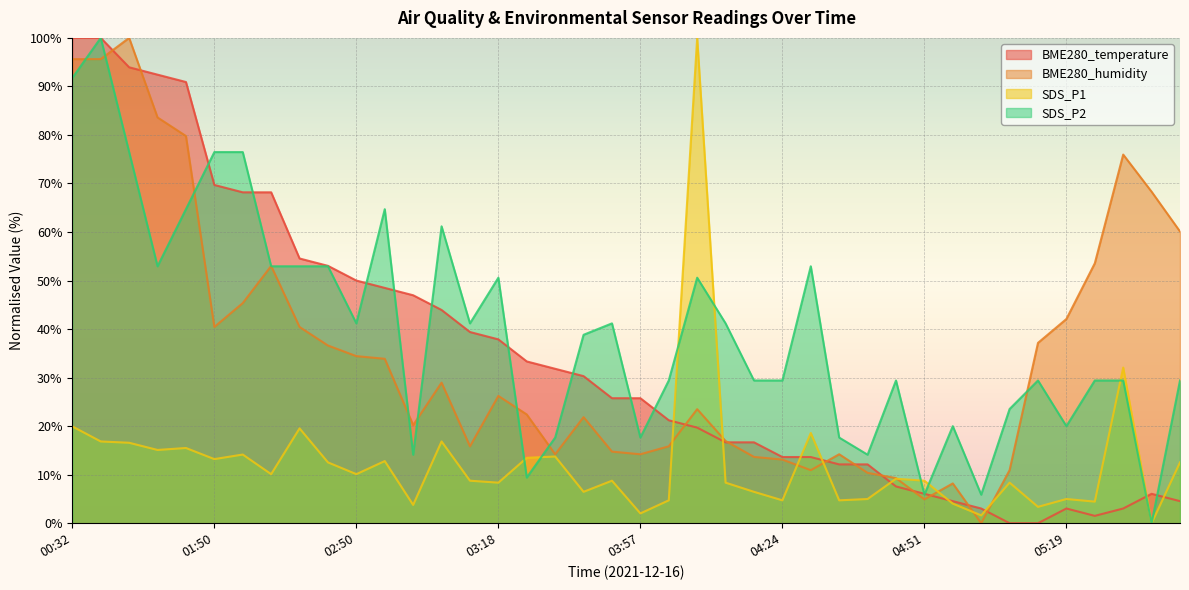

Between 04:19 and 05:29, which is larger?

04:19